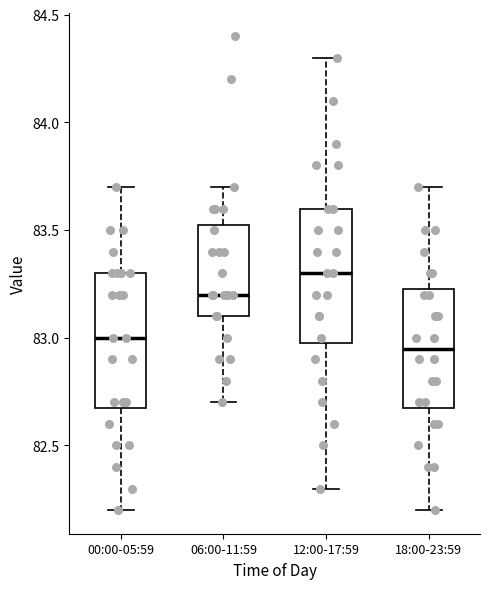

Reading left to right, transcribe this box plot: for each box, give where its median line is, the range the box spans, and where its two whiskers end, as read against the y-axis. The values are not printed on the chart, so give them approximately, as read against the axis.

00:00-05:59: median 83.00, box 82.70 to 83.30, whiskers 82.20 to 83.70
06:00-11:59: median 83.20, box 83.10 to 83.55, whiskers 82.70 to 83.70
12:00-17:59: median 83.30, box 83.00 to 83.60, whiskers 82.30 to 84.30
18:00-23:59: median 82.95, box 82.70 to 83.25, whiskers 82.20 to 83.70